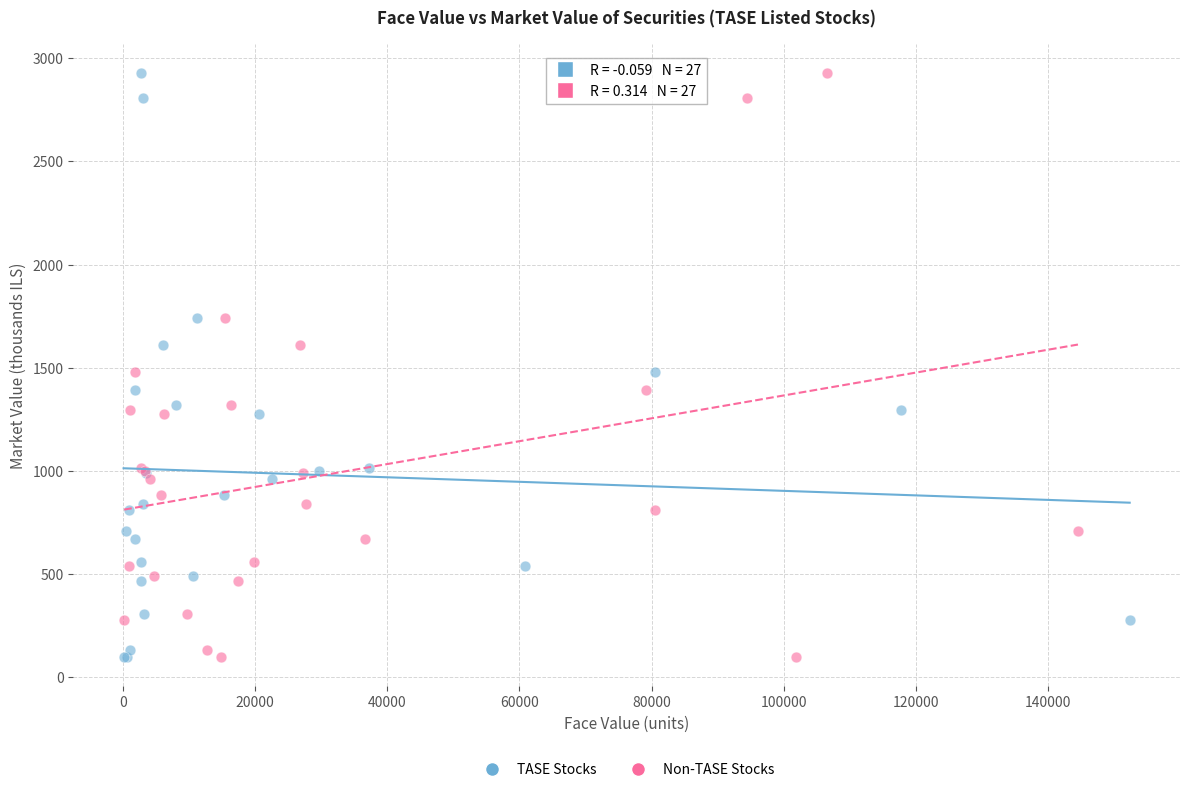

What are all the series names shown in the legend?

TASE Stocks, Non-TASE Stocks